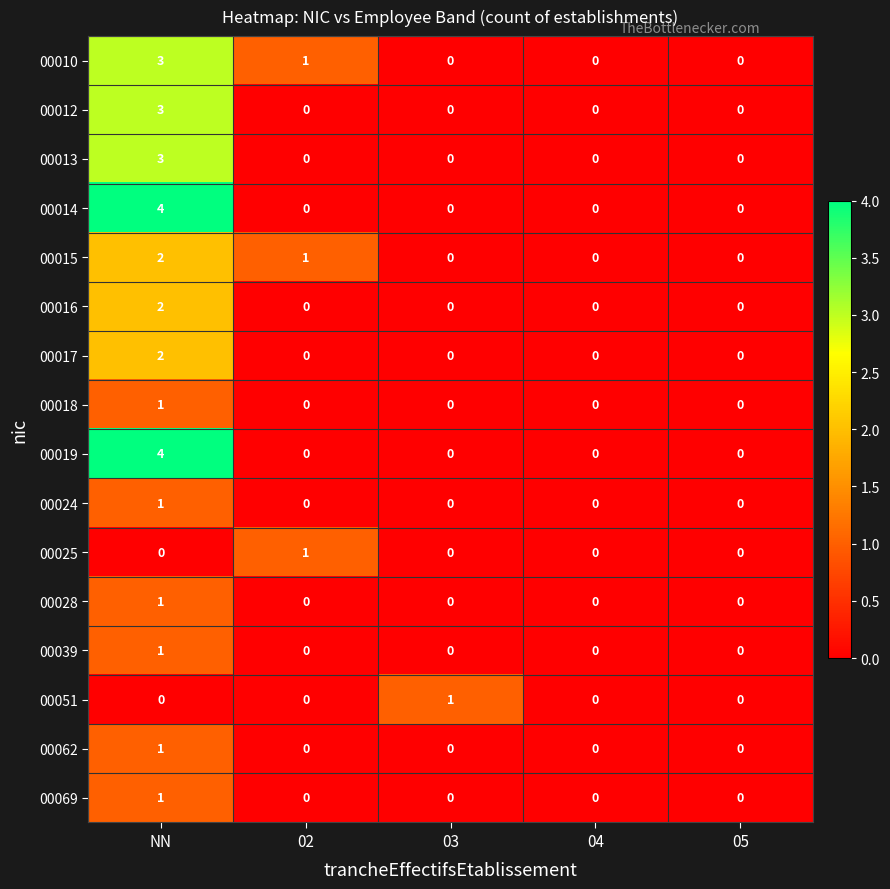

What is the total value across all series at 02?

3